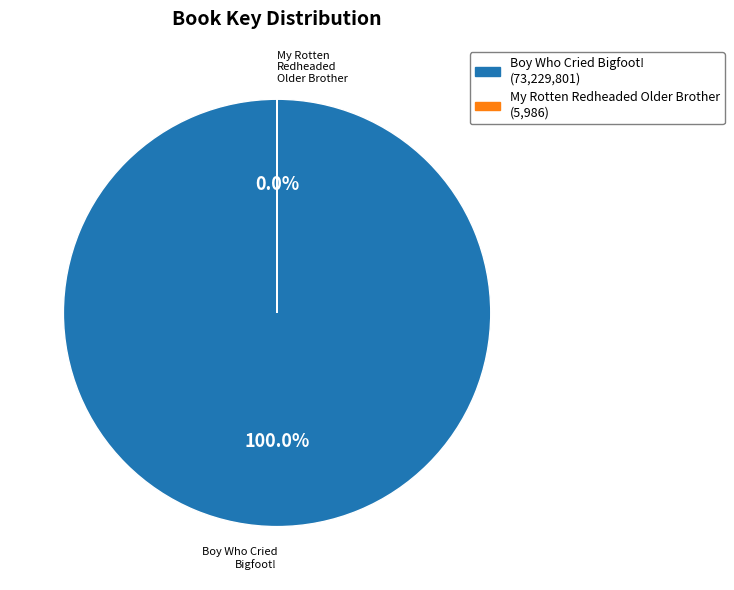

Rank the categories by value from highest to lowest.

Boy Who Cried Bigfoot!, My Rotten Redheaded Older Brother